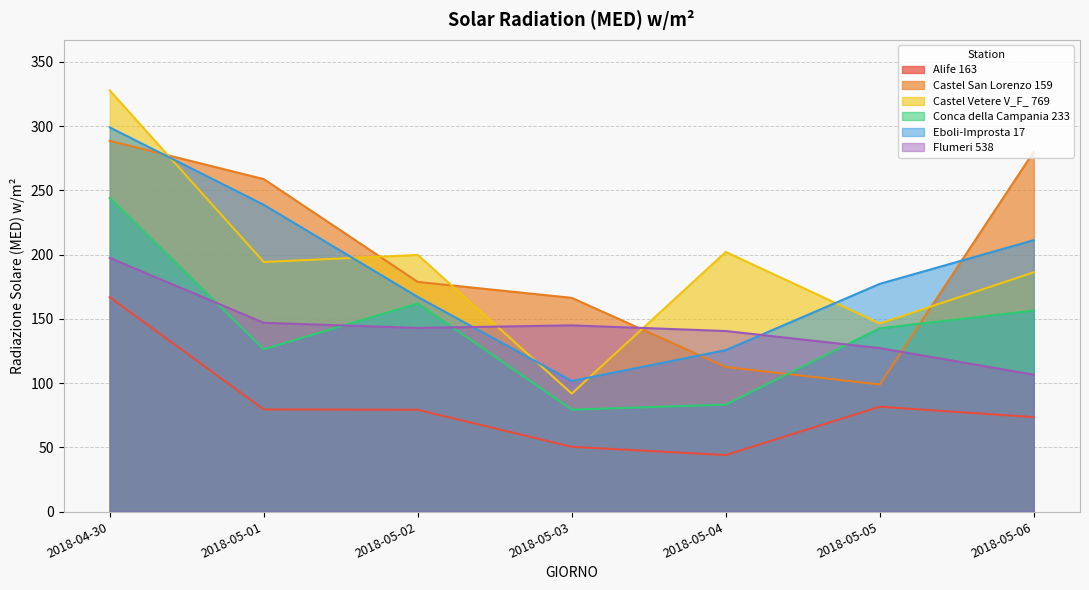

True or false: Alife 163 and Castel San Lorenzo 159 intersect in this chart.

False